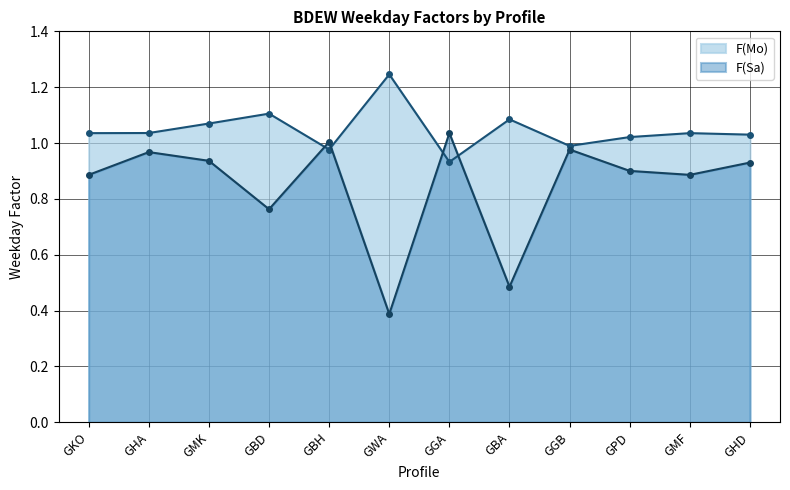

Which series has the widest spread of values?

F(Sa)